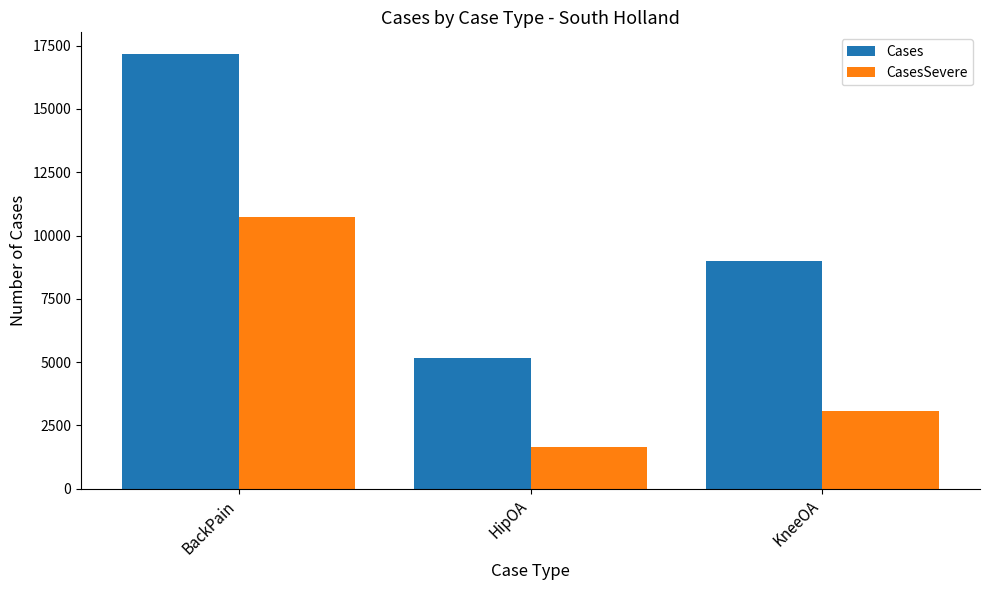

What is the greatest value displayed?

17169